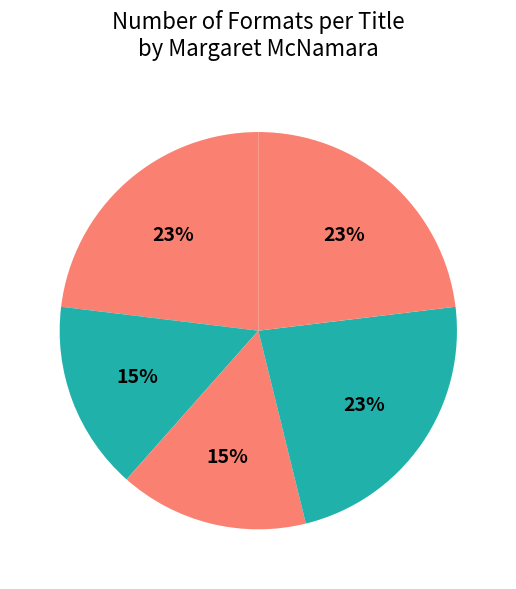

How many slices are in this pie chart?

5